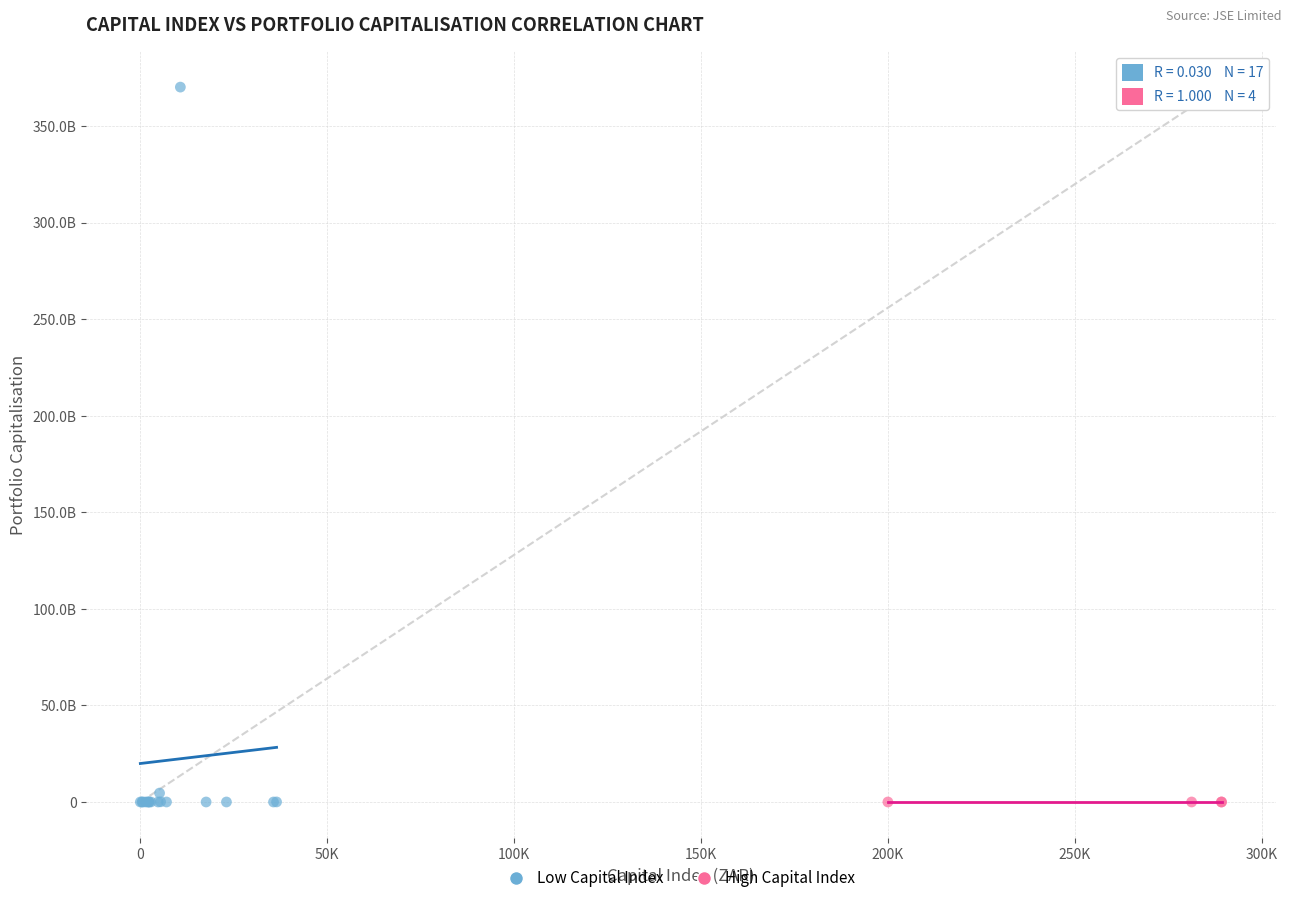

What are all the series names shown in the legend?

Low Capital Index, High Capital Index